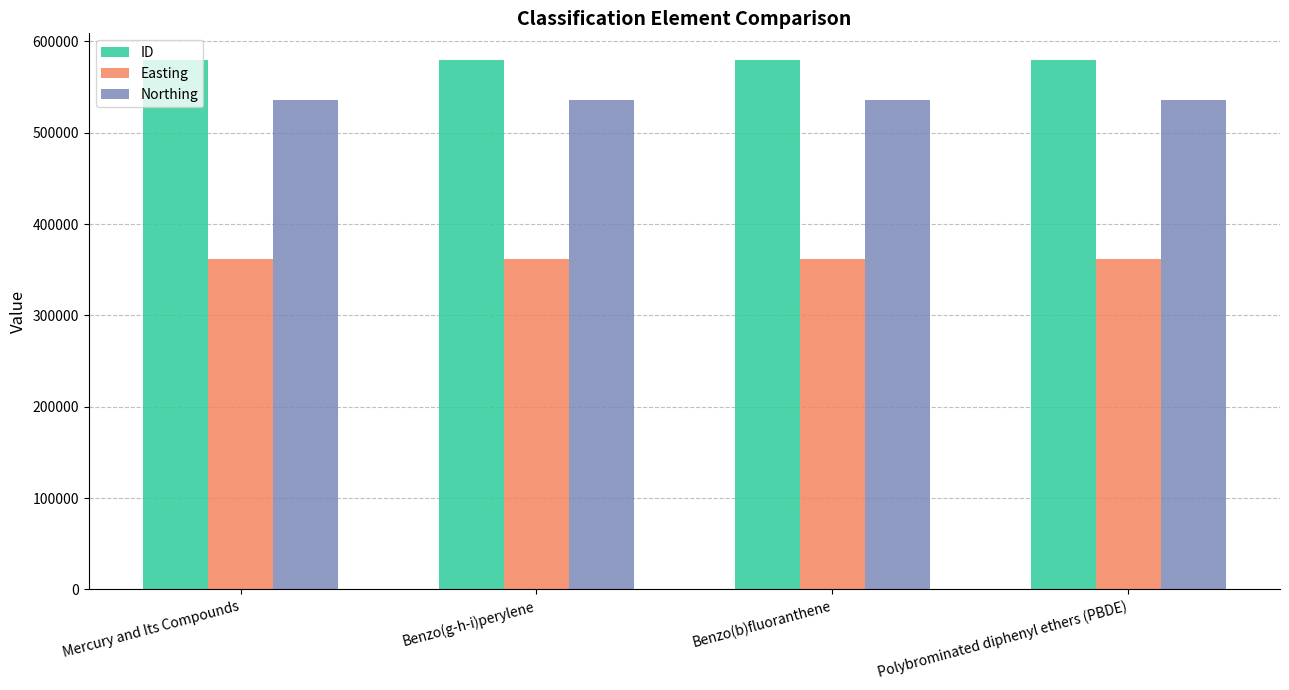

What is the minimum value shown in the chart?

361423